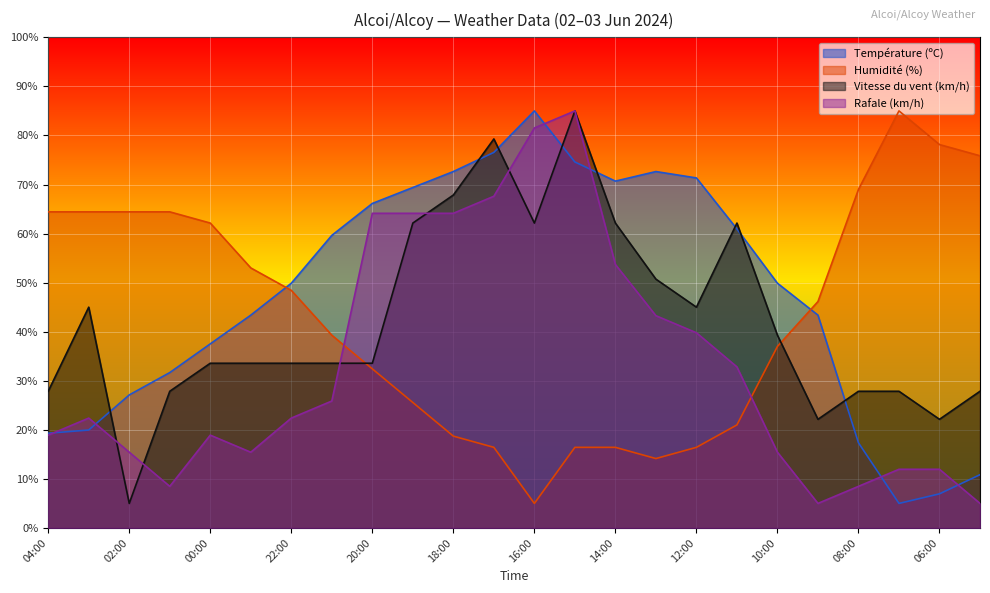

How many data points in Rafale (km/h) are less than 22?

11